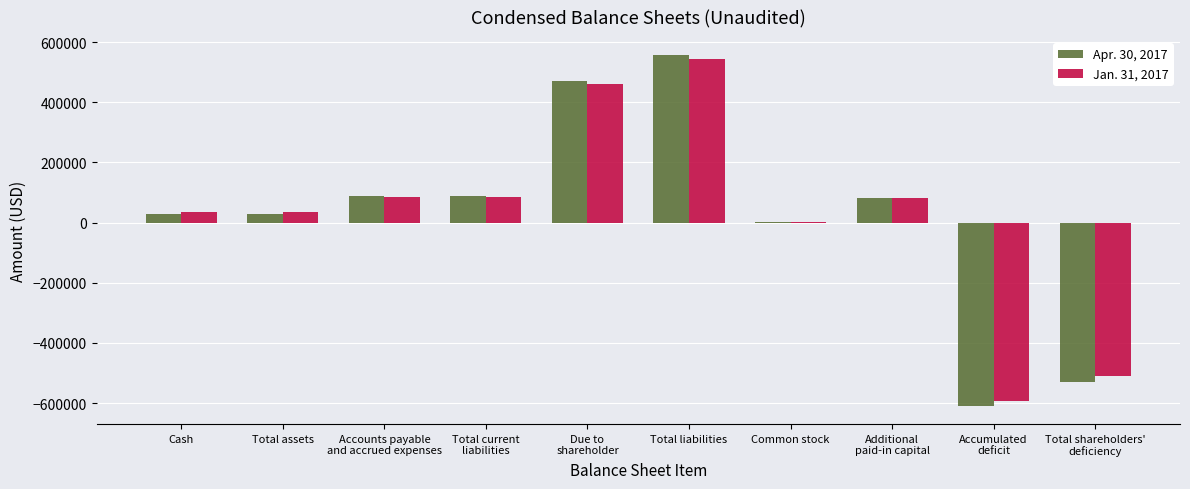

What value does the Jan. 31, 2017 series have at Due to
shareholder, to the nearest 100?

460400